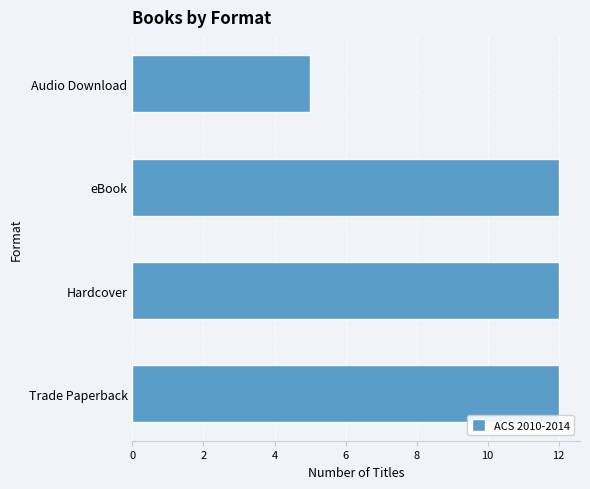

The chart shows a value of 19 at Trade Paperback. True or false?

False